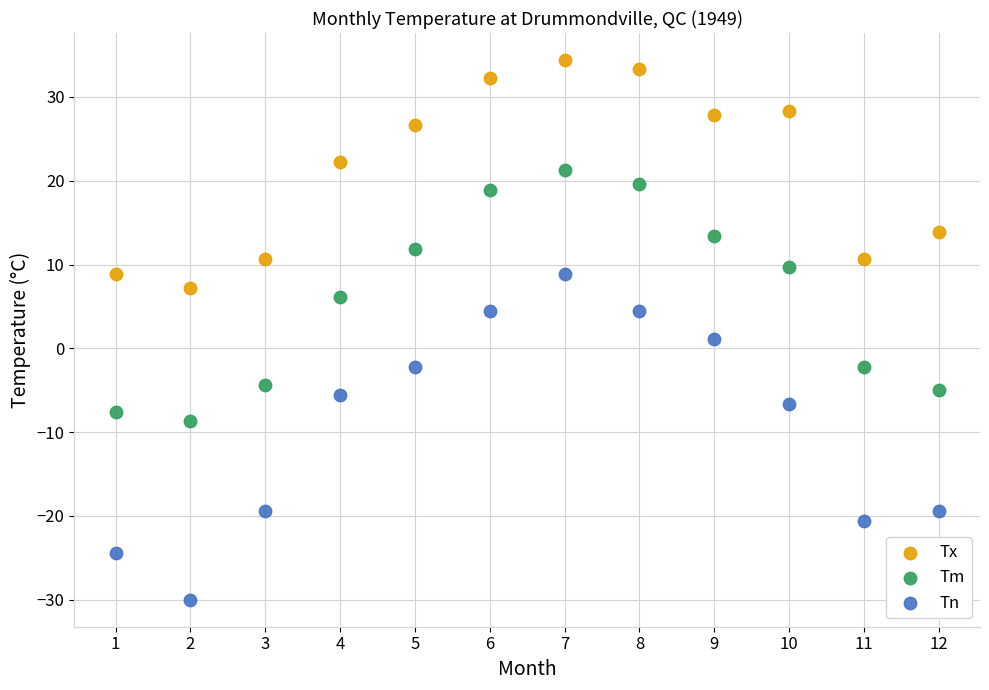

In the Tn series, what Y value is closest to -10?

-6.7